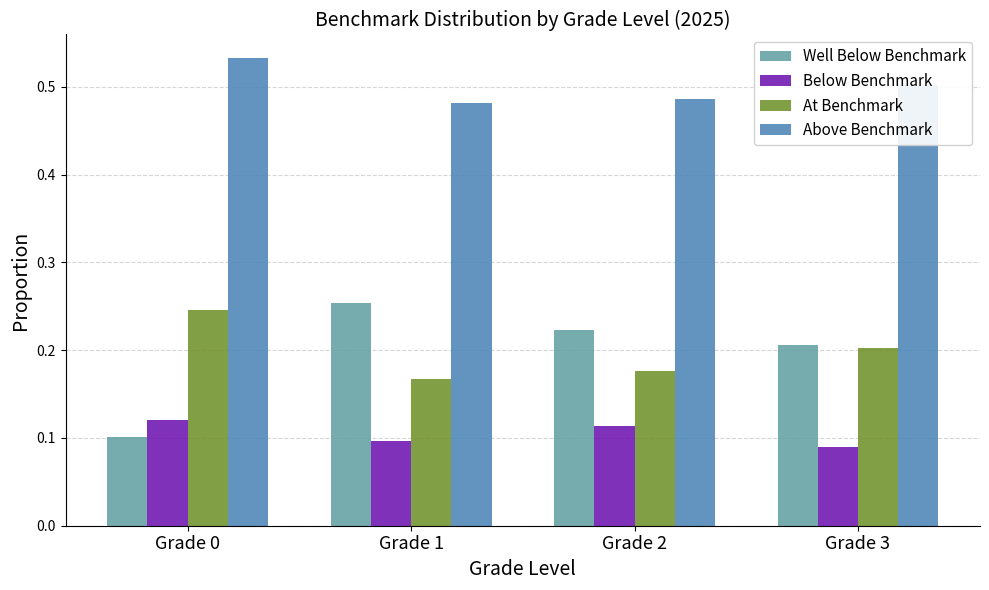

What are all the series names shown in the legend?

Well Below Benchmark, Below Benchmark, At Benchmark, Above Benchmark